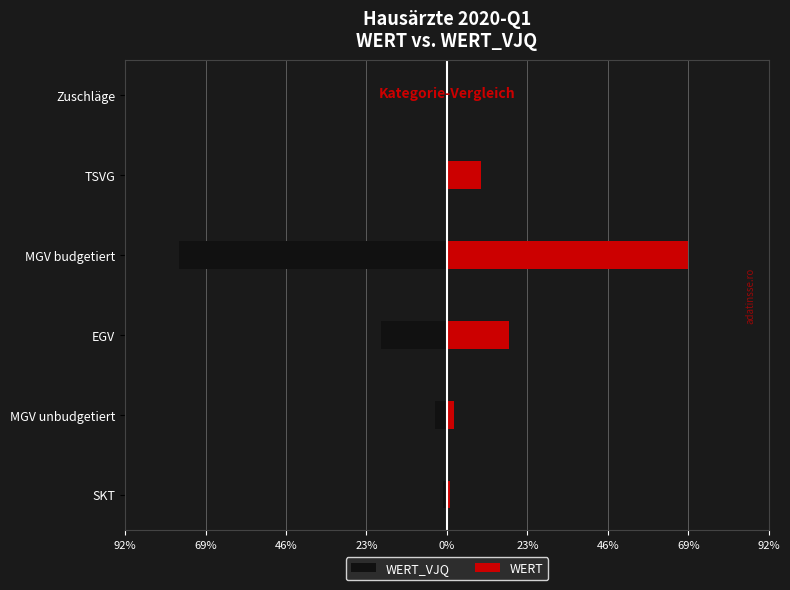

What is the difference between the maximum and minimum values in the WERT_VJQ series?

76.6